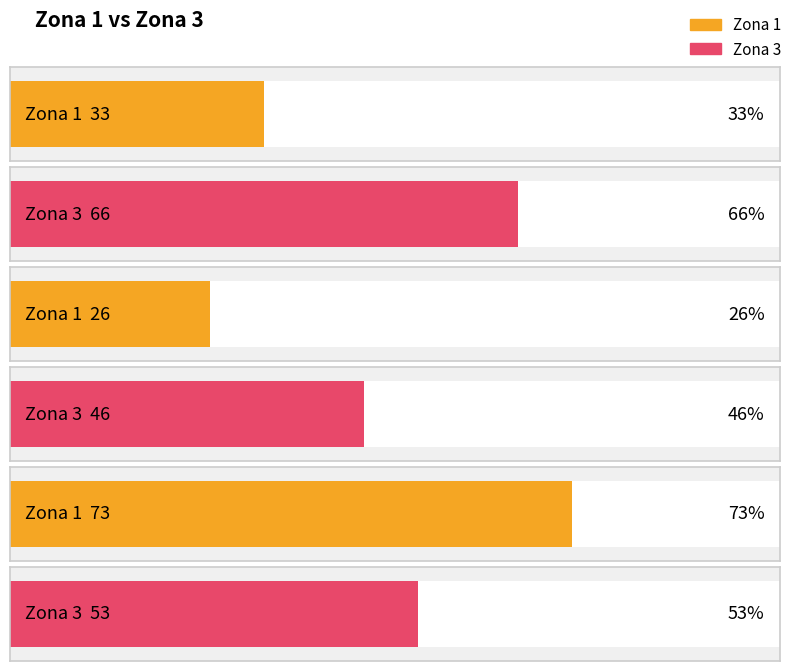

Reading left to right, what are all the values shown in this chart?

Zona 1: 33	26	73
Zona 3: 66	46	53